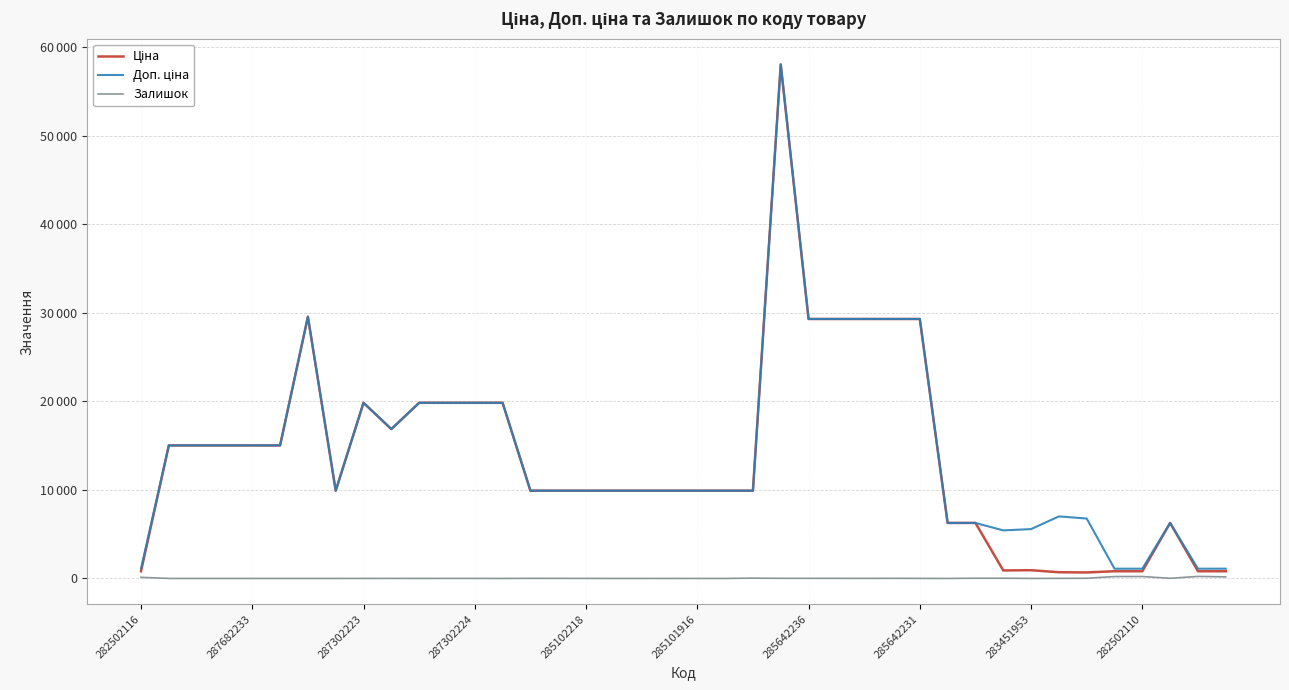

Is this an area chart (filled region under the line)?

No